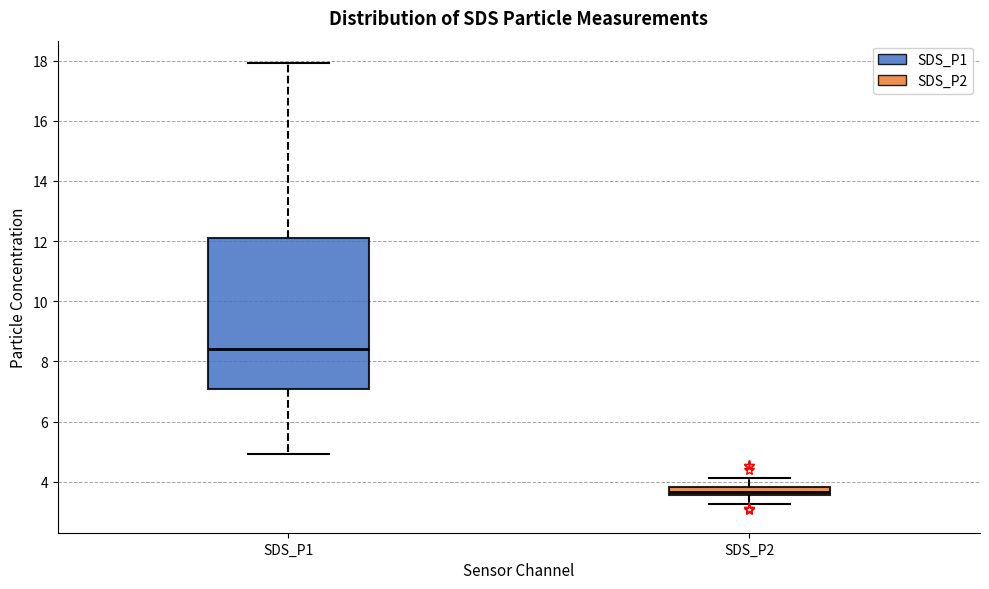

Which box's median line is the lowest?

SDS_P2